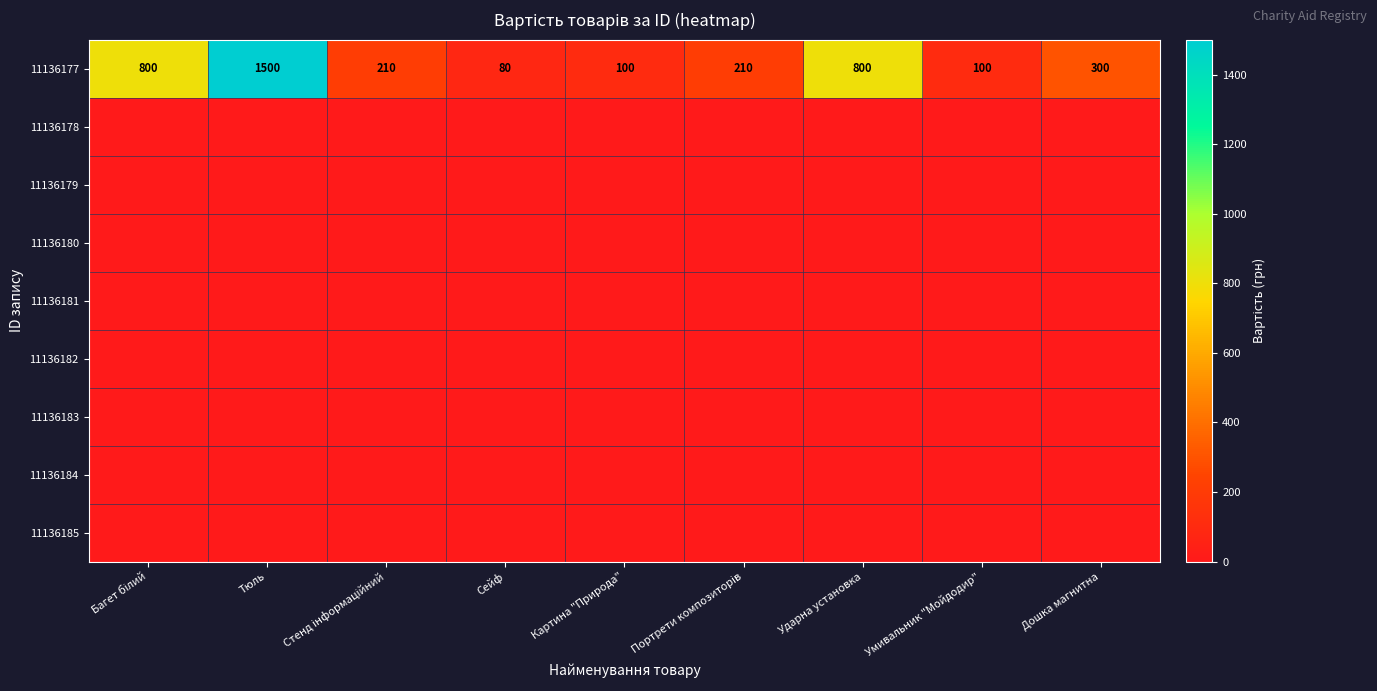

What is the sum of the 11136177 values at Сейф and Ударна установка?

880